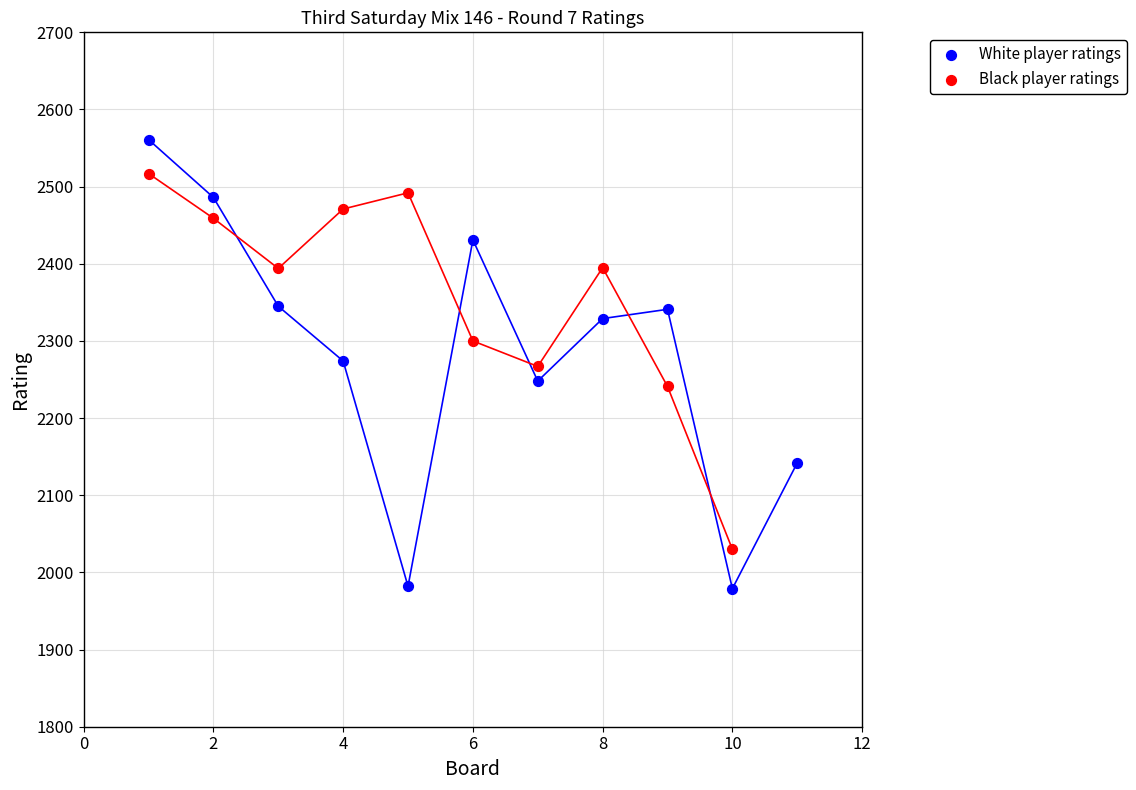

Which series contains the lowest Y value?

White player ratings